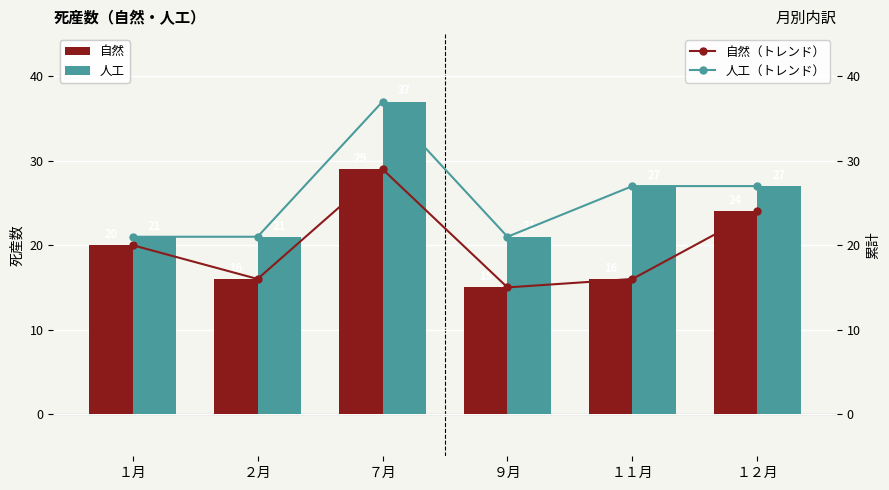

What position from the right is ２月?

5